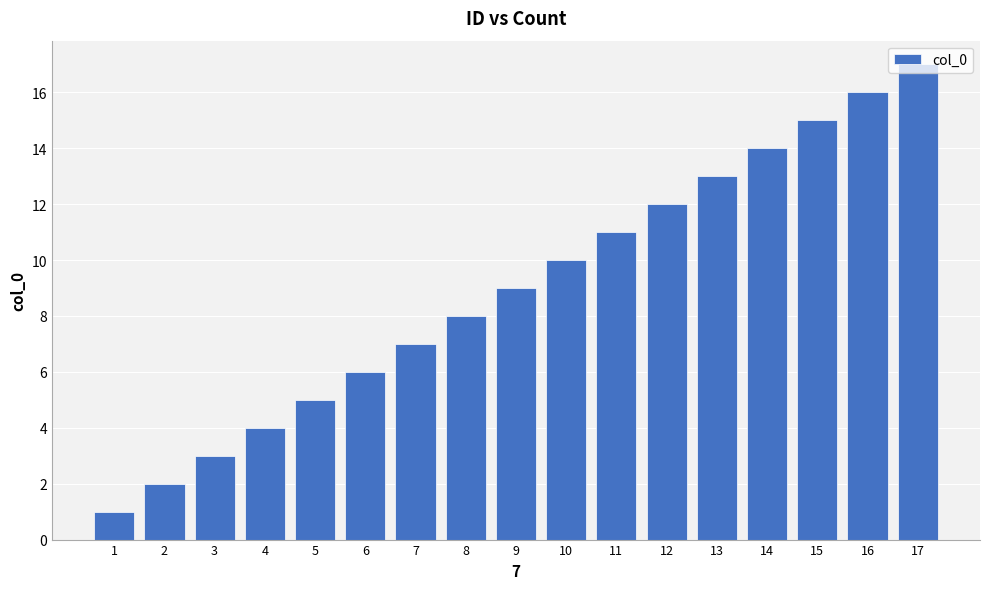

What is the minimum value shown in the chart?

1